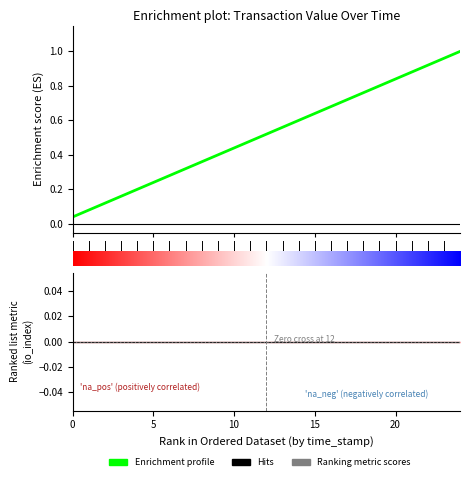

True or false: Enrichment profile has a value of 0.1 at 20.

False